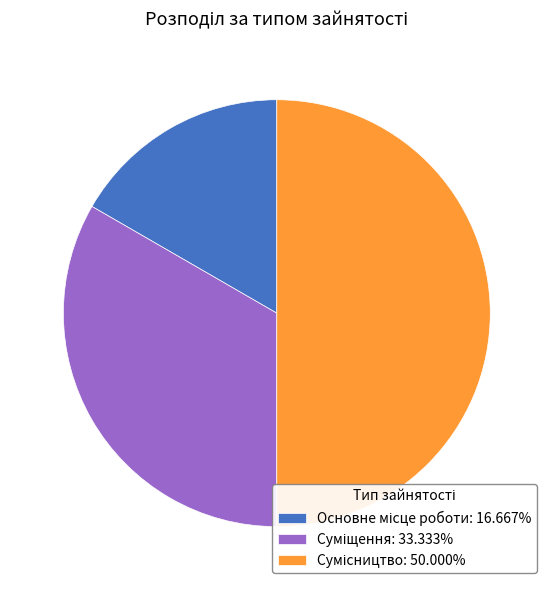

How many segments does this pie chart have?

3